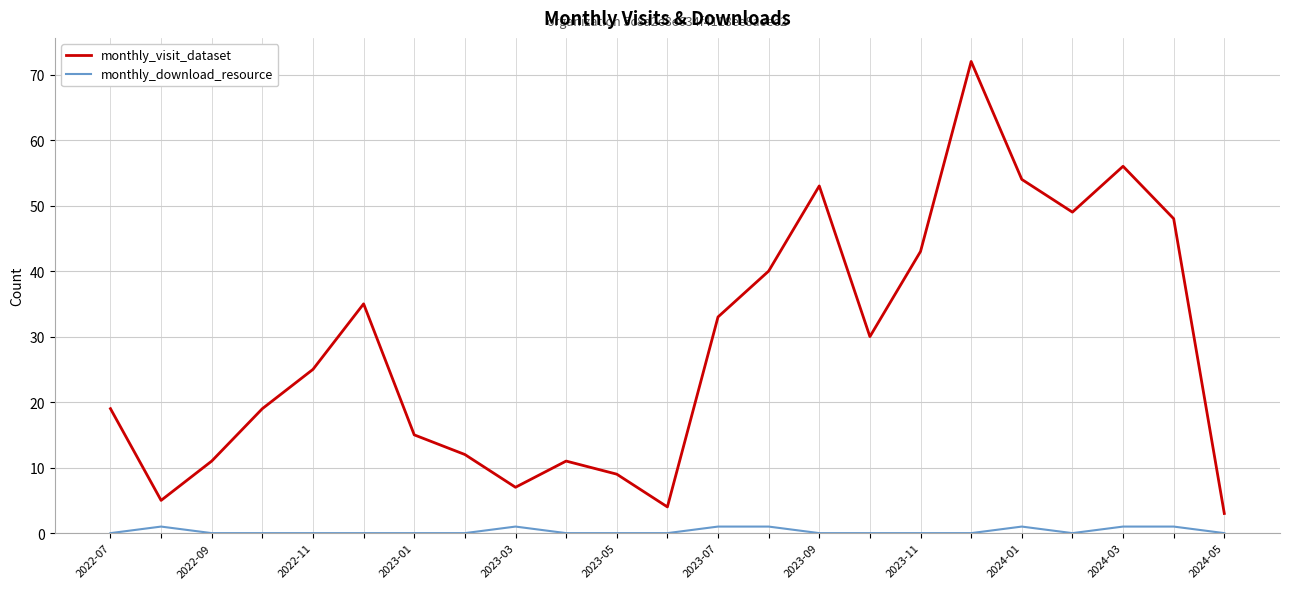

True or false: monthly_download_resource and monthly_visit_dataset cross at least once.

False